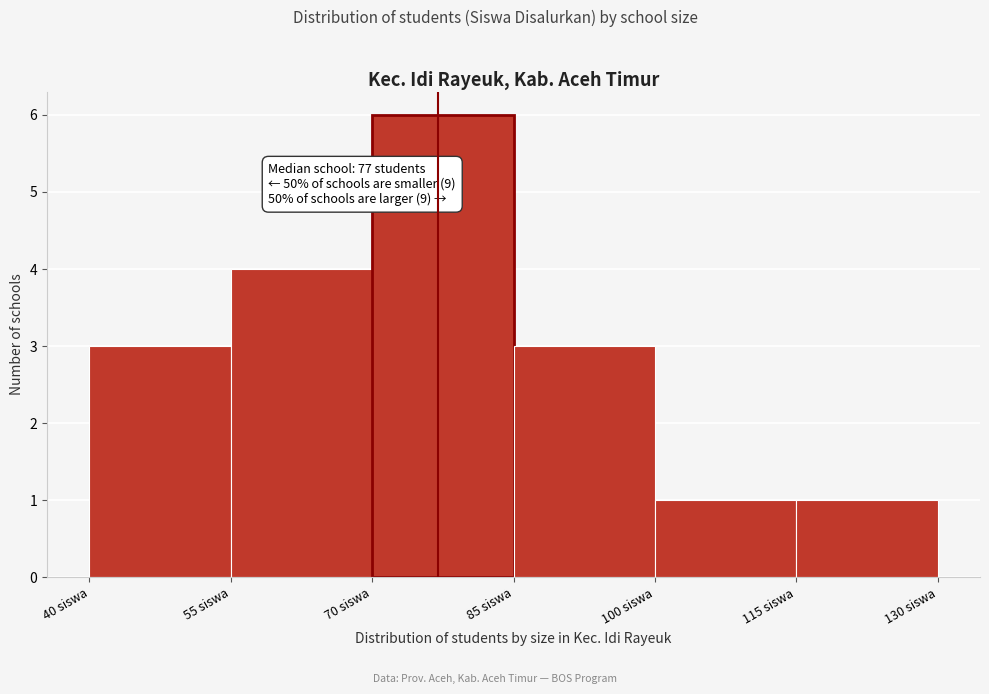

Over which range of the x-axis is the bar tallest?

70 to 85